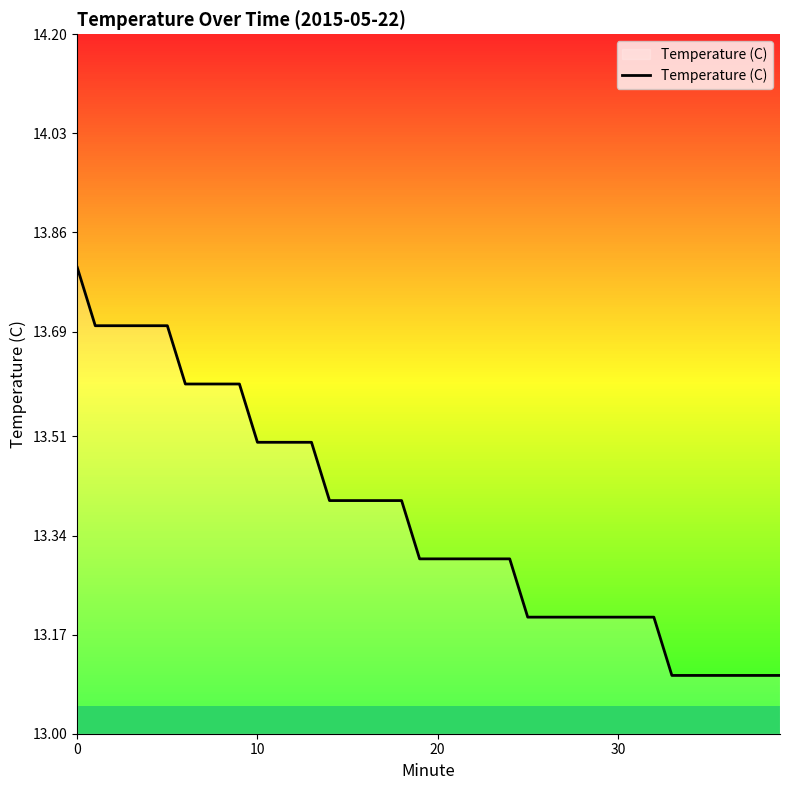

Is this an area chart (filled region under the line)?

No